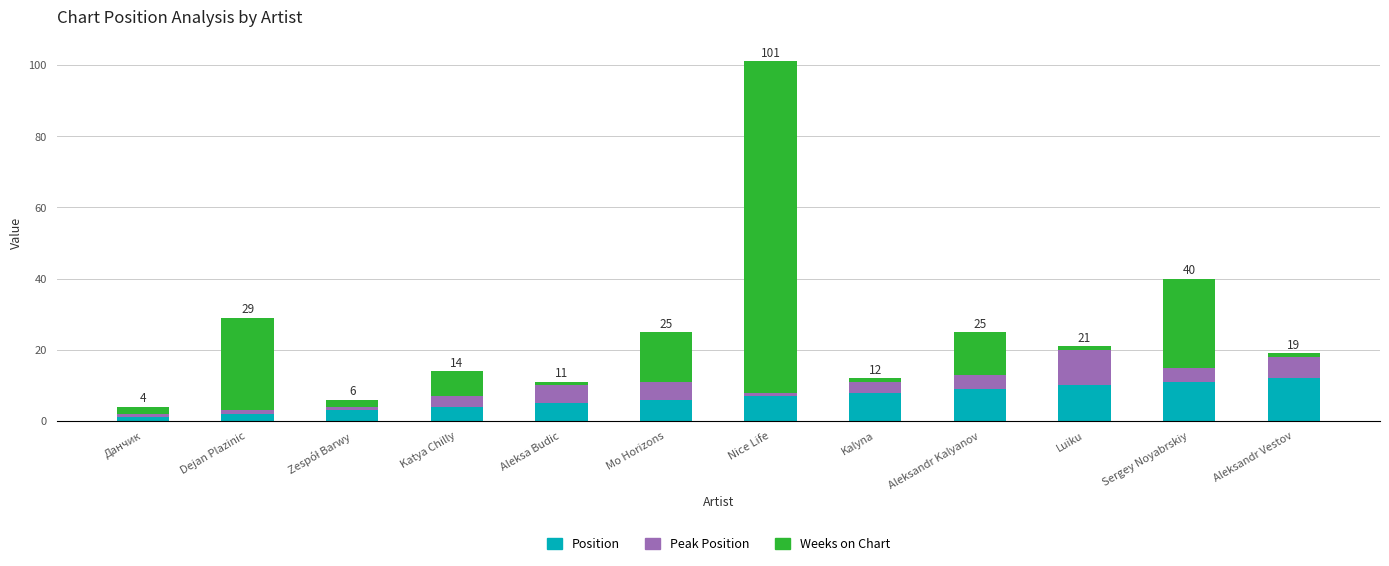

At which category is the sum across all series the highest?

Nice Life